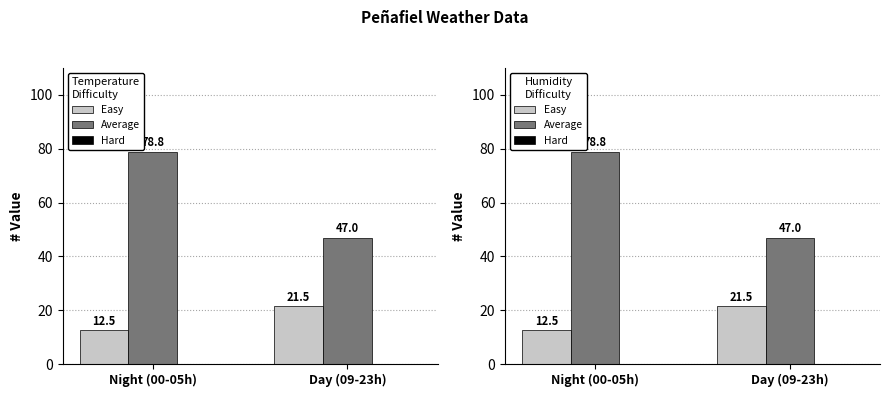

Which series has the largest range (max minus min)?

Average